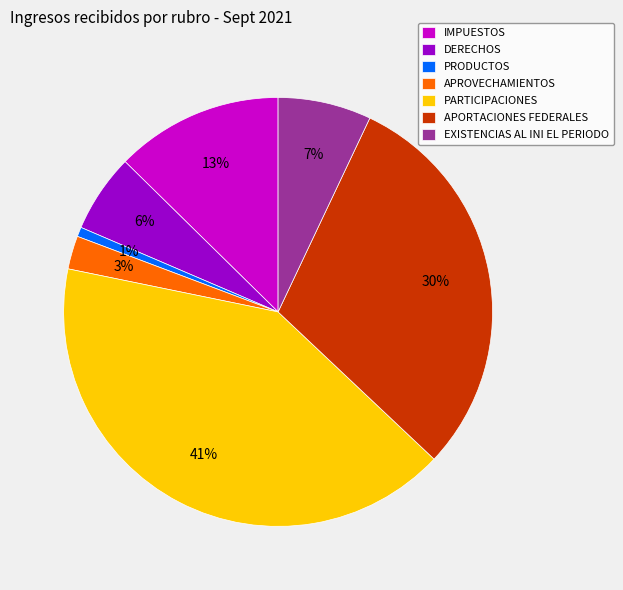

The PARTICIPACIONES slice represents 41% of the pie. True or false?

True